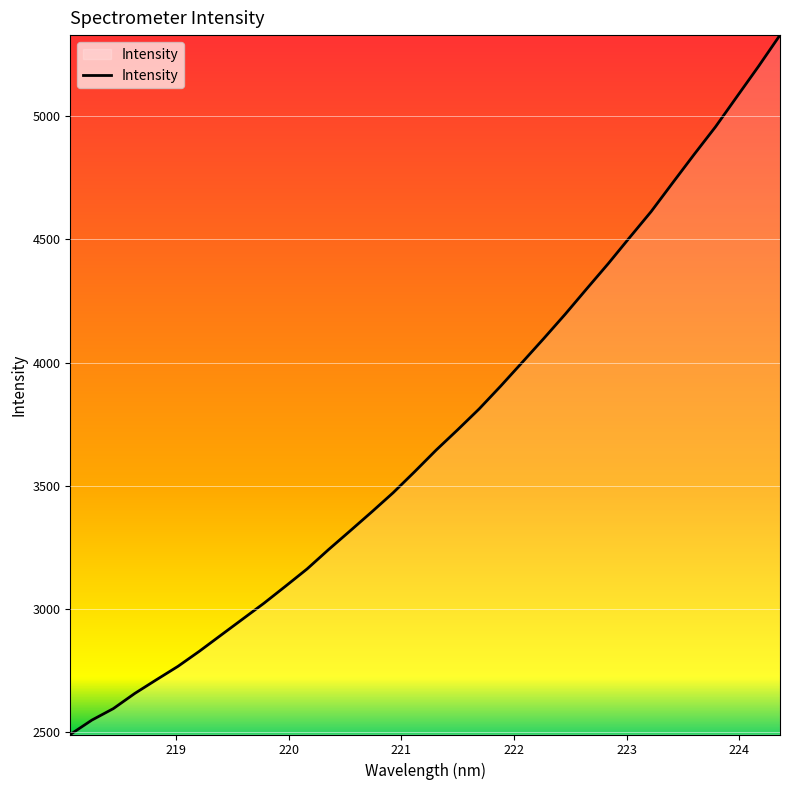

What is the greatest value displayed?

5328.8